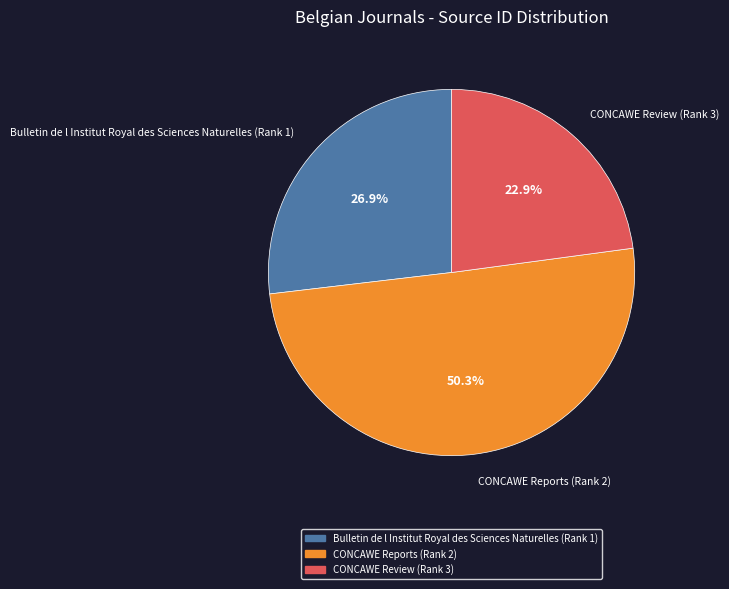

To the nearest percent, what is the difference between the largest and smallest slice percentages?

27%